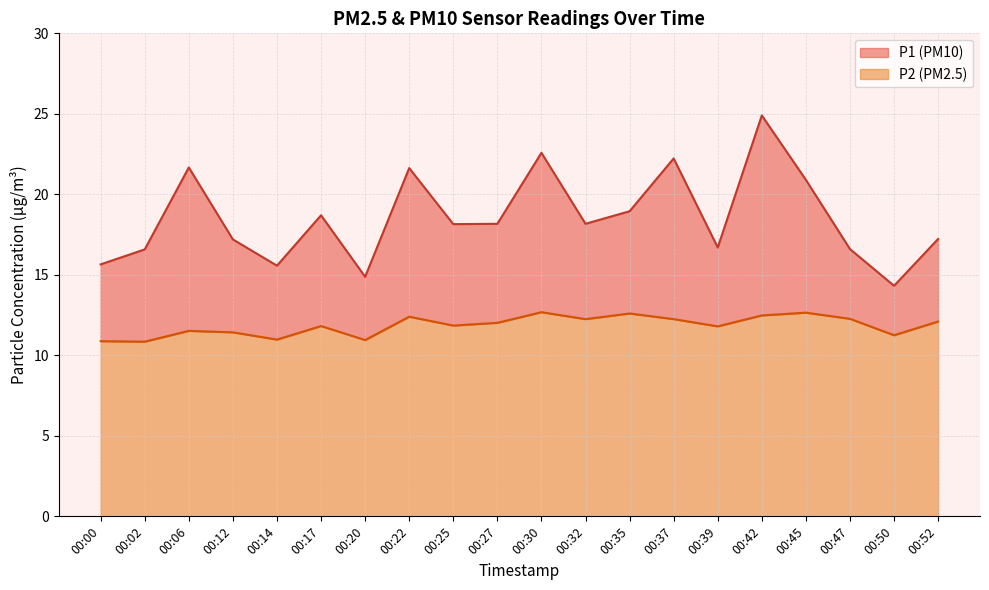

What is the value of the P1 point at the 17th from the left?

20.9